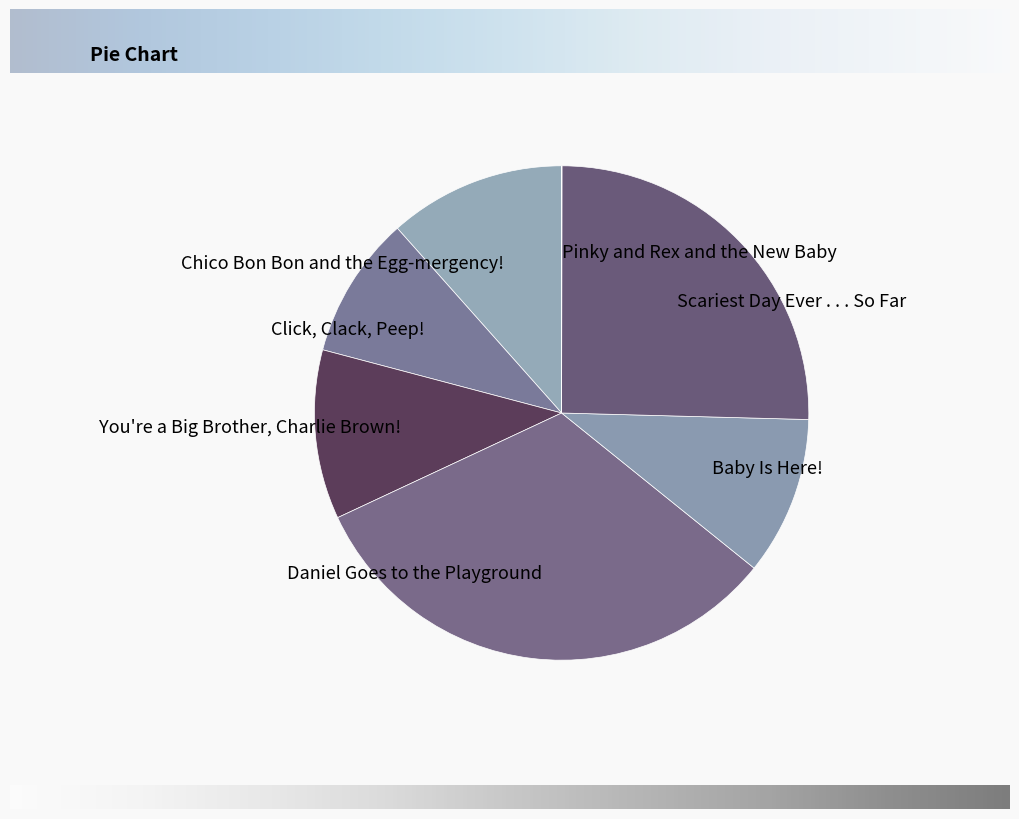

Does any single category account for the majority?

No